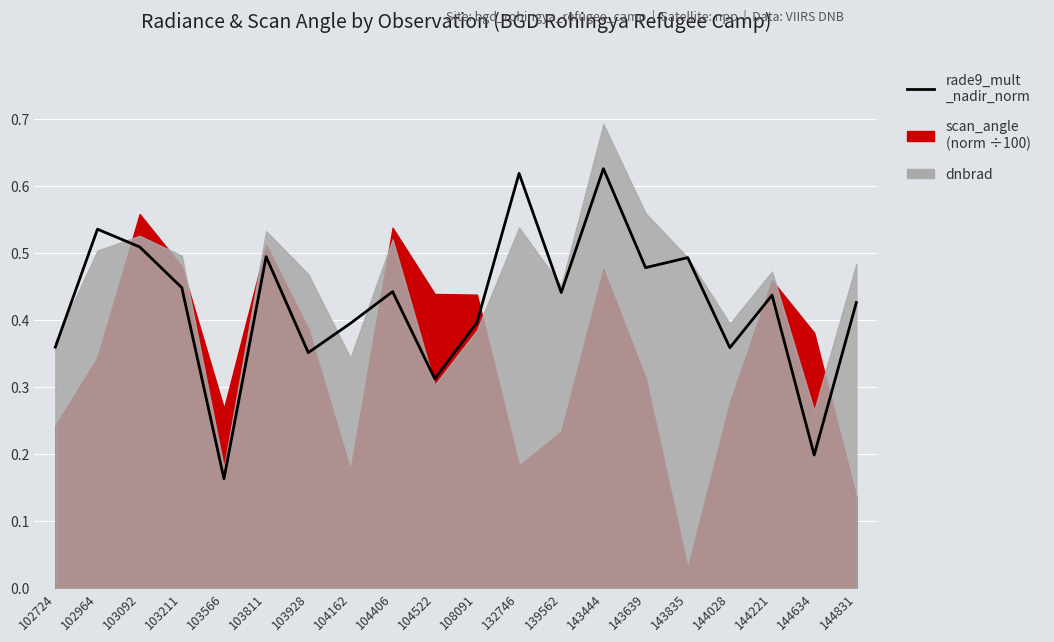

The chart shows a value of 0.1 at 144634. True or false?

False